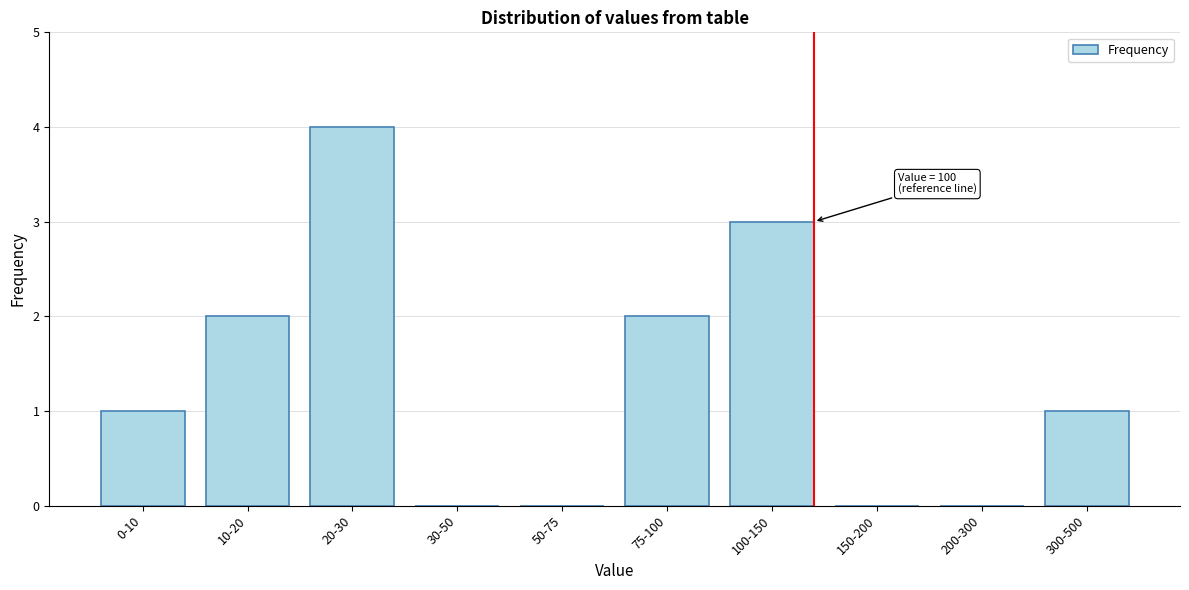

Reading left to right, transcribe all the data shown in this chart.

0-10=1	10-20=2	20-30=4	30-50=0	50-75=0	75-100=2	100-150=3	150-200=0	200-300=0	300-500=1